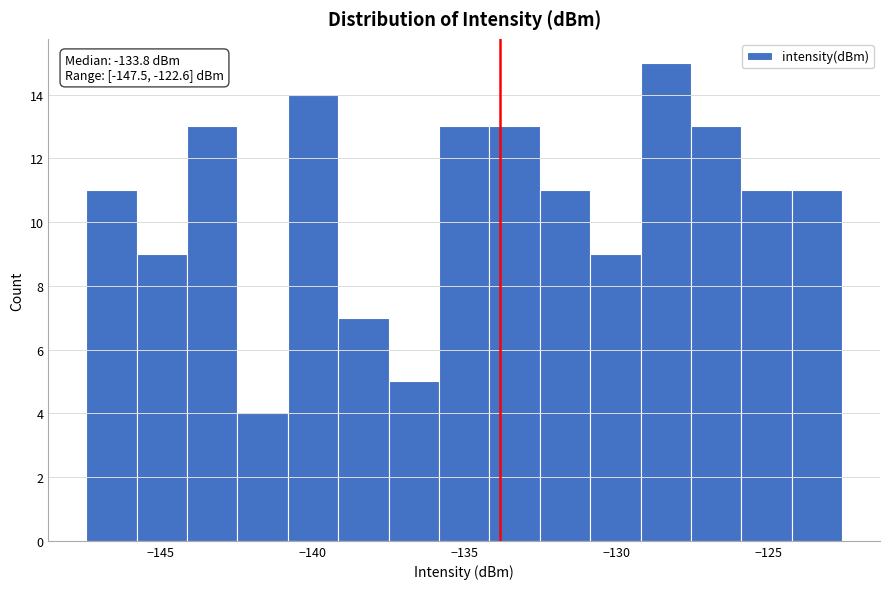

Read against the x-axis, roughly where is the centre of the tallest bar?

-128.5